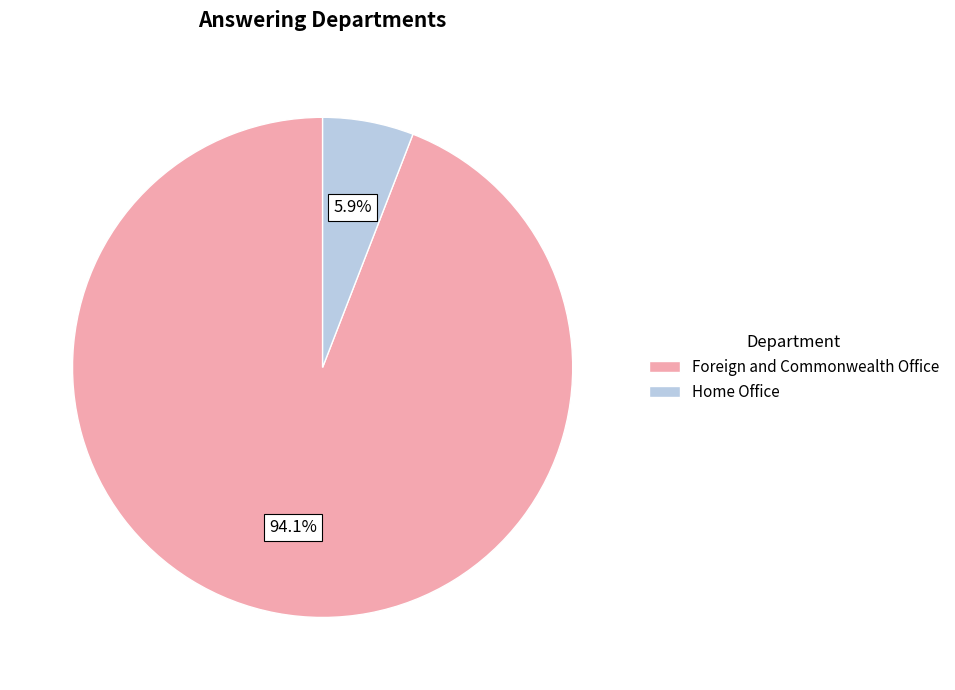

Count the number of slices in the pie.

2